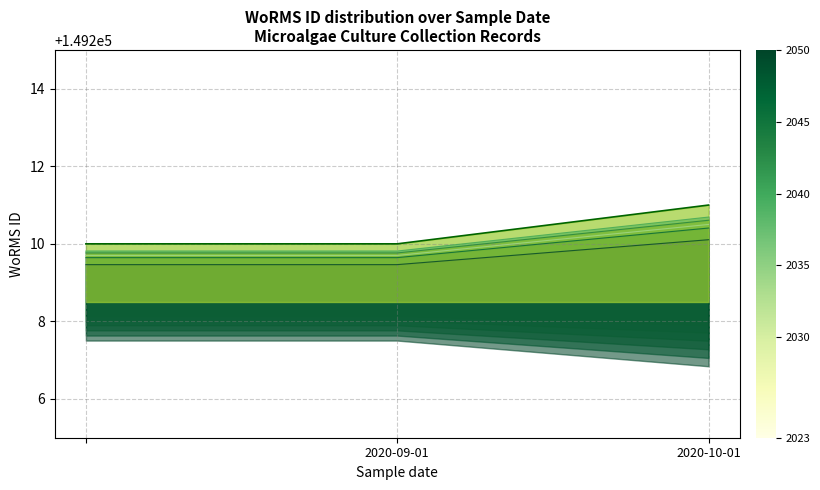

What is the sum of all values?

447629.9